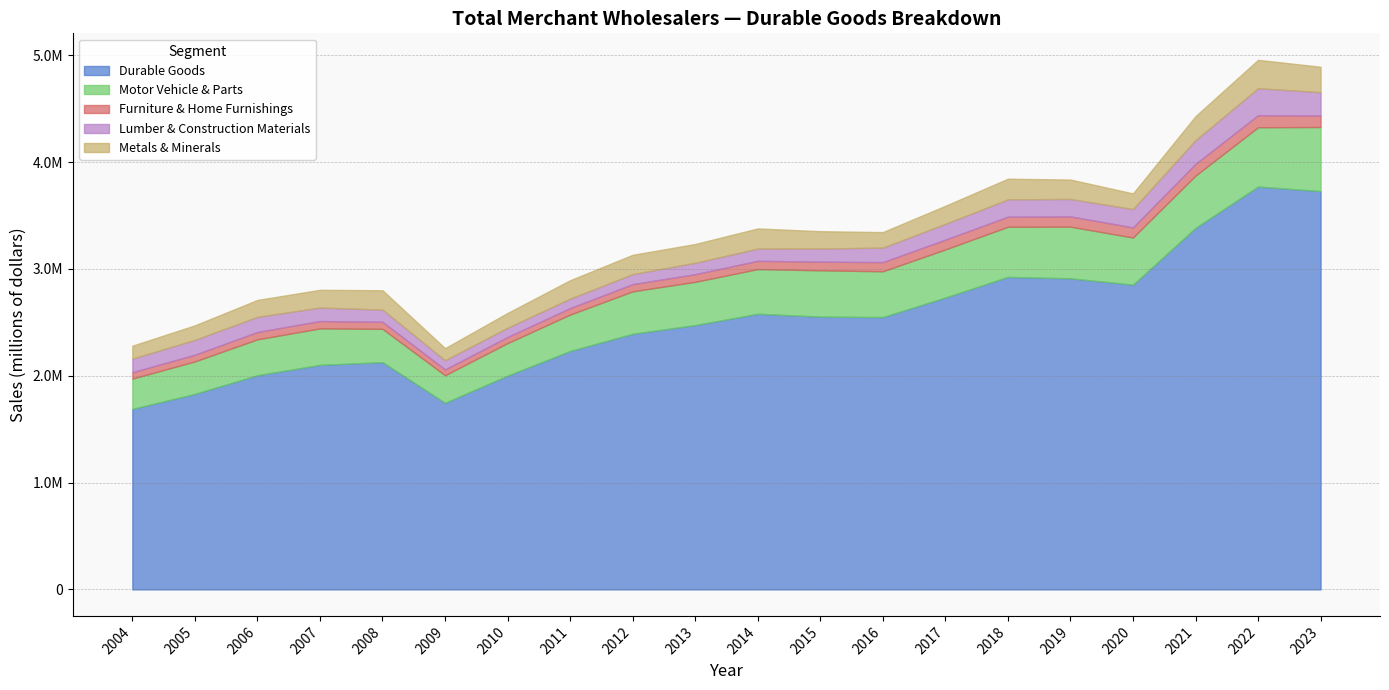

True or false: Durable Goods and Furniture & Home Furnishings cross at least once.

False